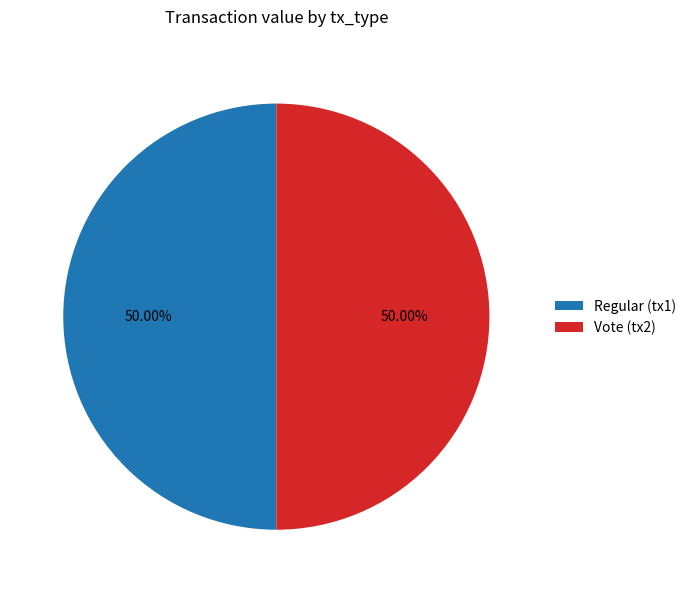

What is the ratio of the value at Regular (tx1) to the value at Vote (tx2)?

1.0